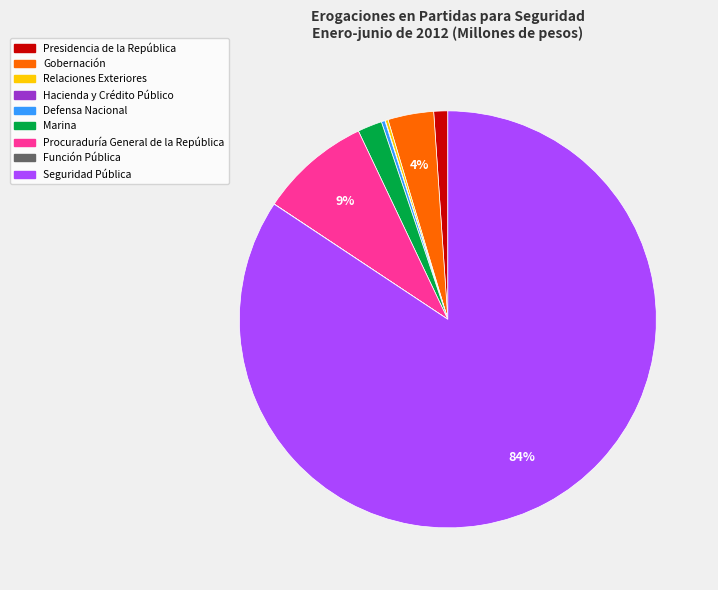

To the nearest percent, what is the average slice percentage?

11%